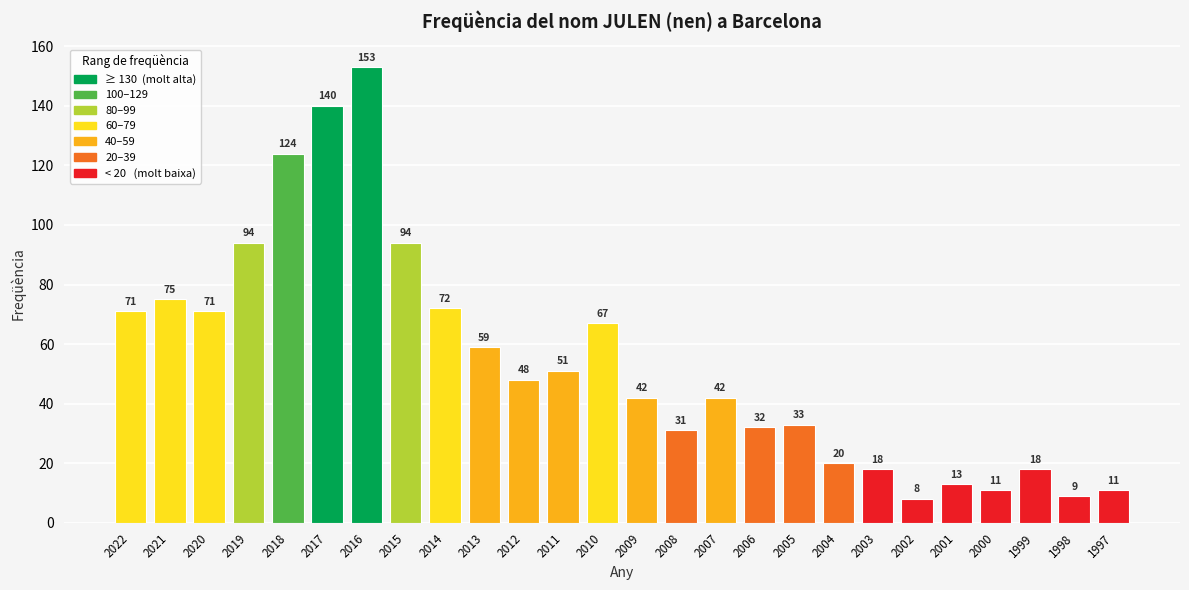

What is the value of the 23rd bar from the left?

11